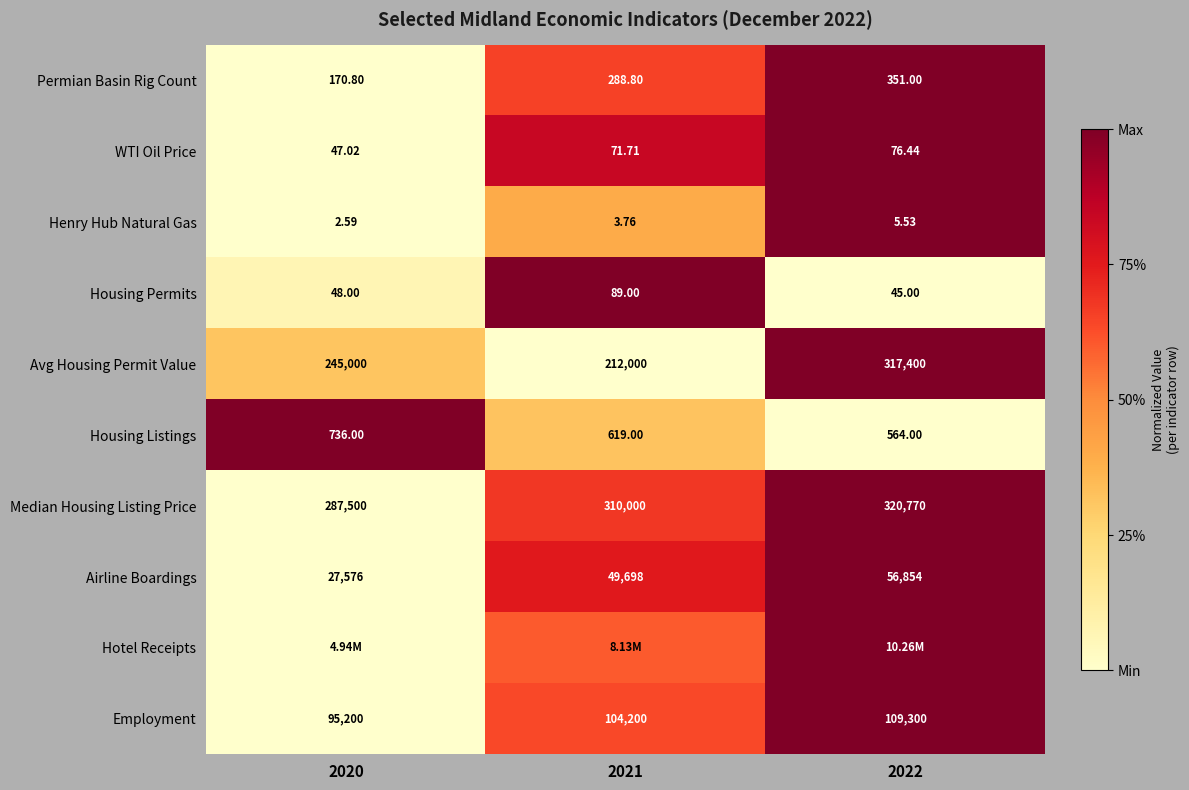

How many distinct data groups are displayed?

10